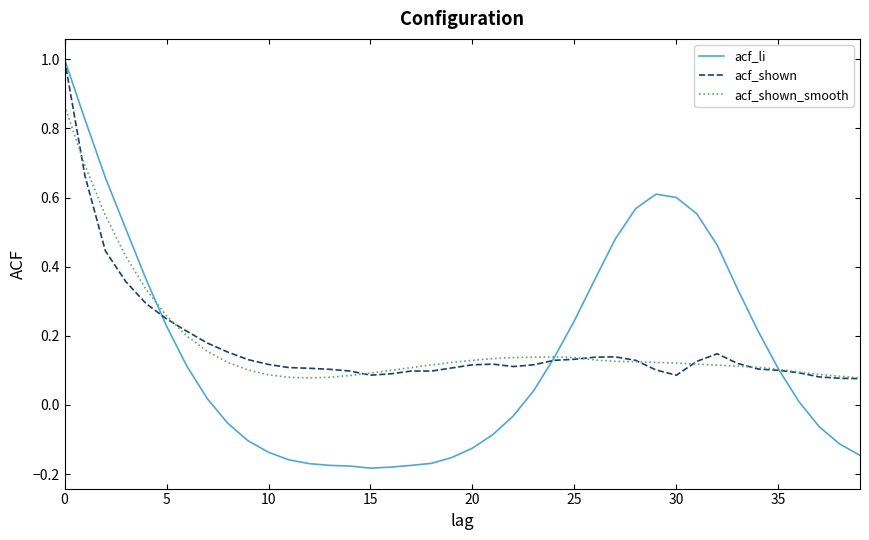

What is the greatest value displayed?

1.0